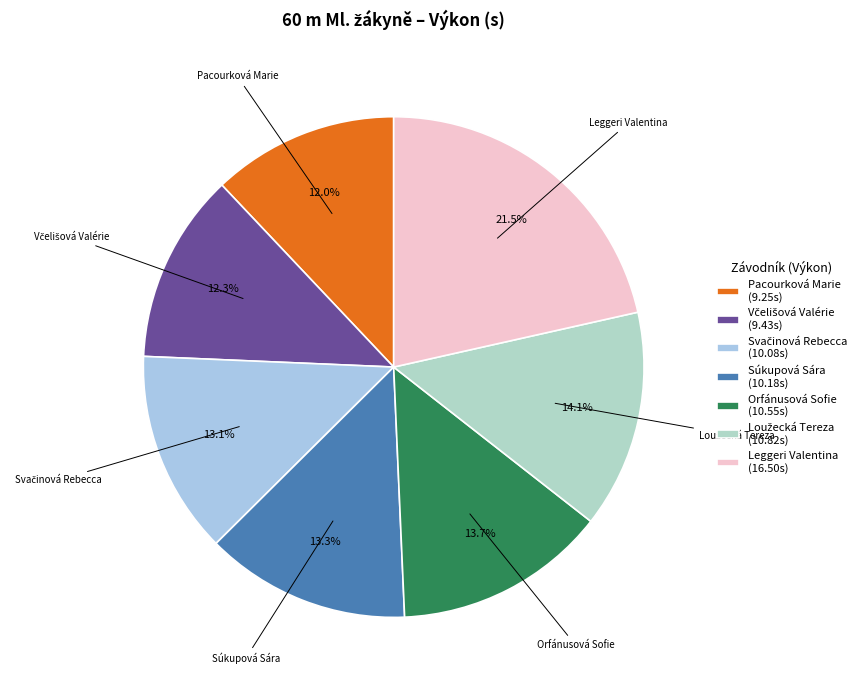

Does Včelišová Valérie represent more than half of the total?

No